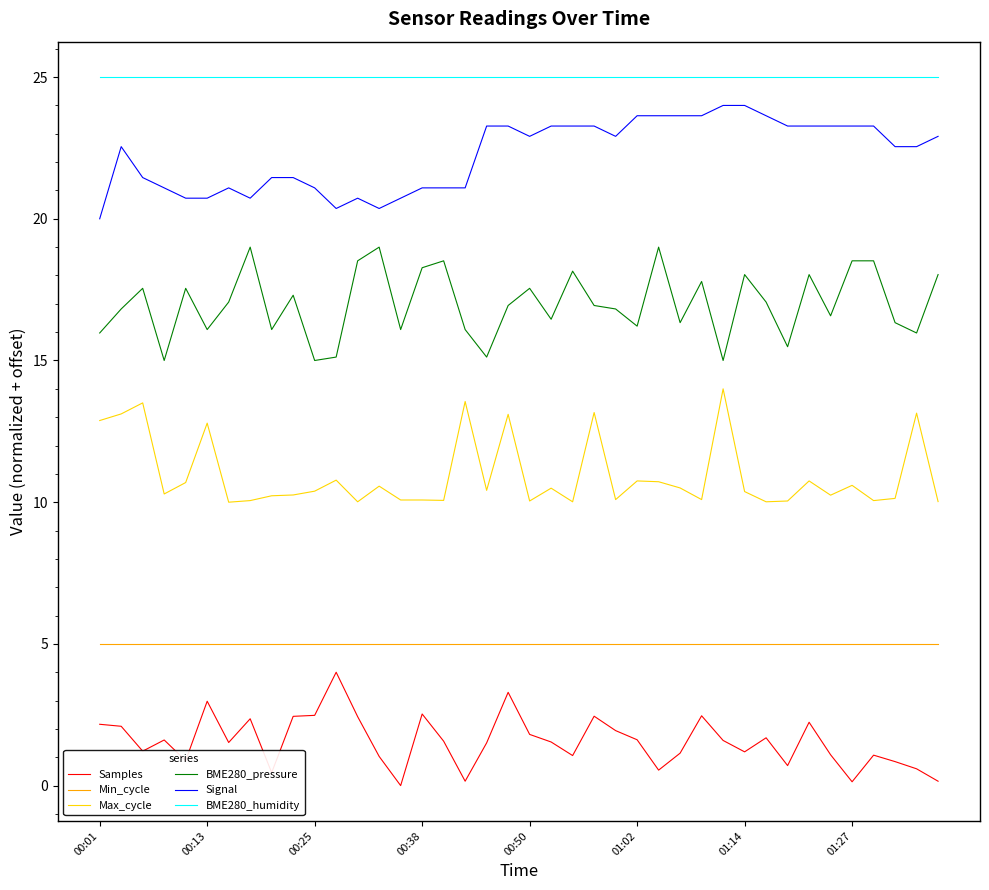

What is the highest value of the BME280_pressure series?

19.0